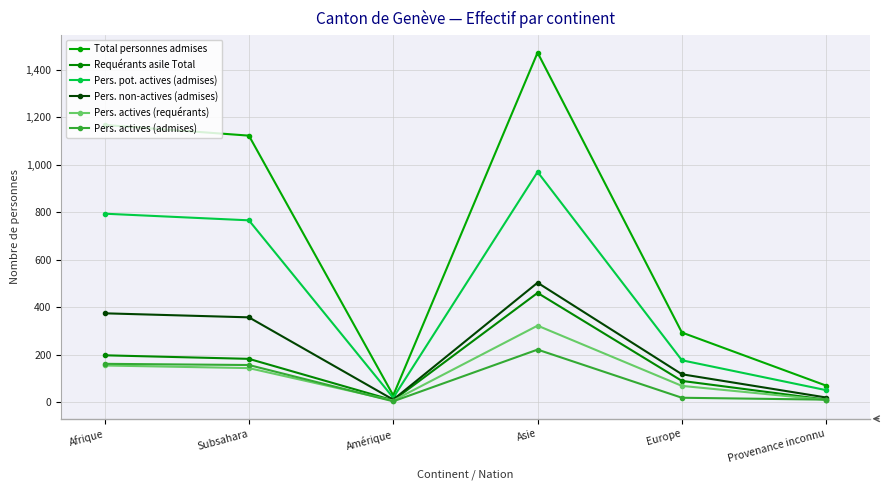

Where does the Pers. actives (admises) series first go above 156?

Afrique